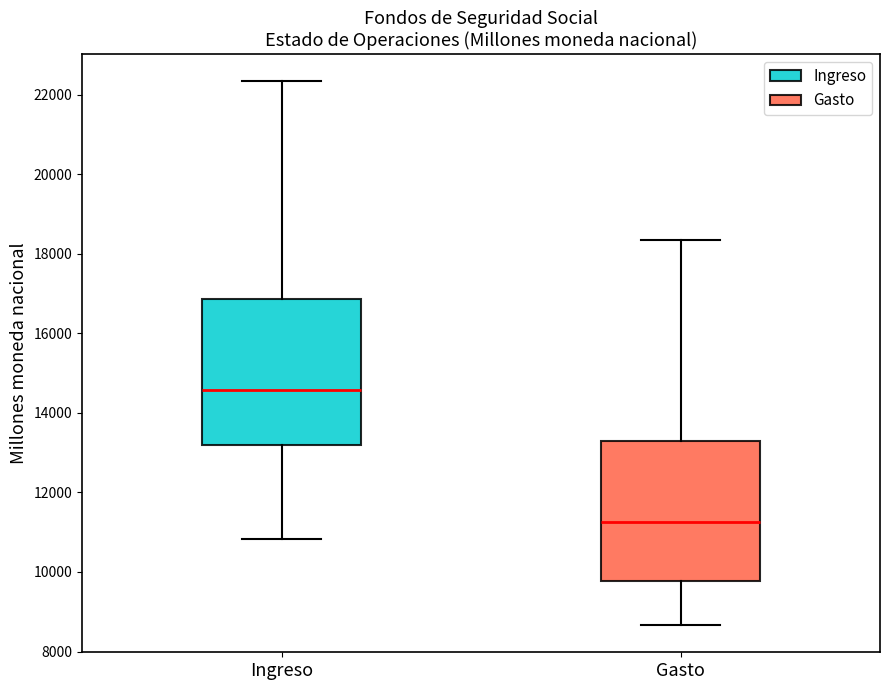

Where does the median line of the box for Gasto sit on the y-axis? The values are not printed on the chart, so give them approximately, as read against the axis.

11200